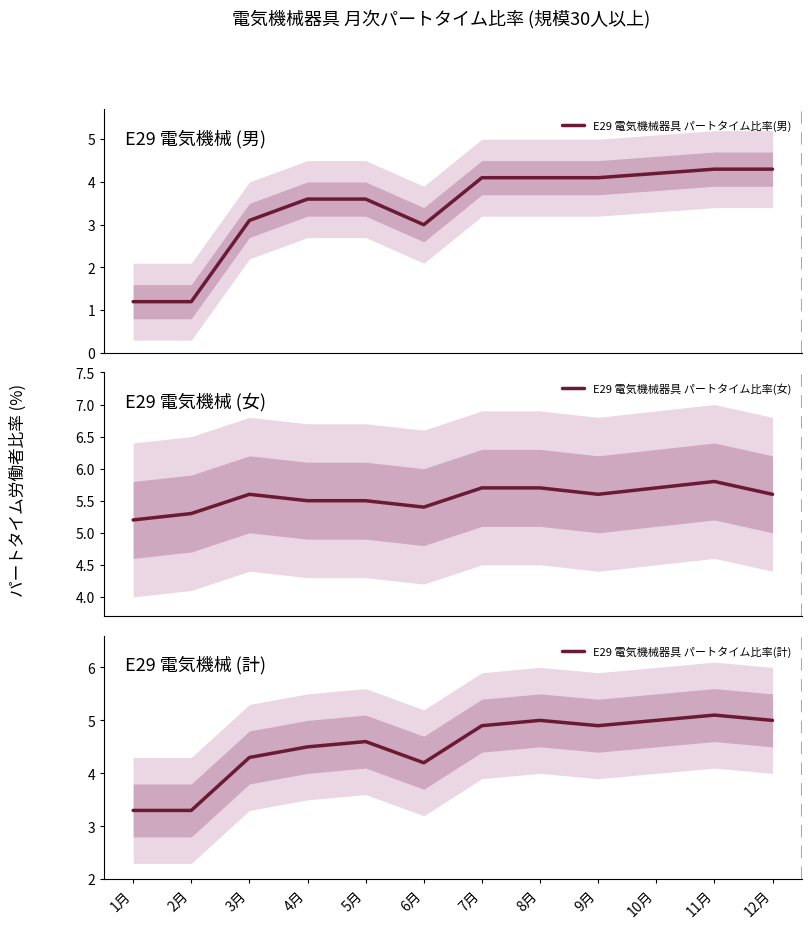

How many data points in E29 電気機械器具 パートタイム比率(男) are above 4?

6